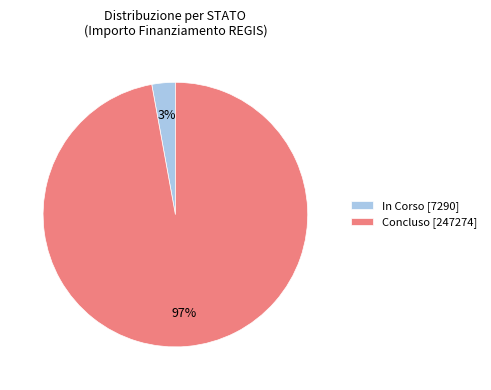

The Concluso [247274] slice represents 89% of the pie. True or false?

False